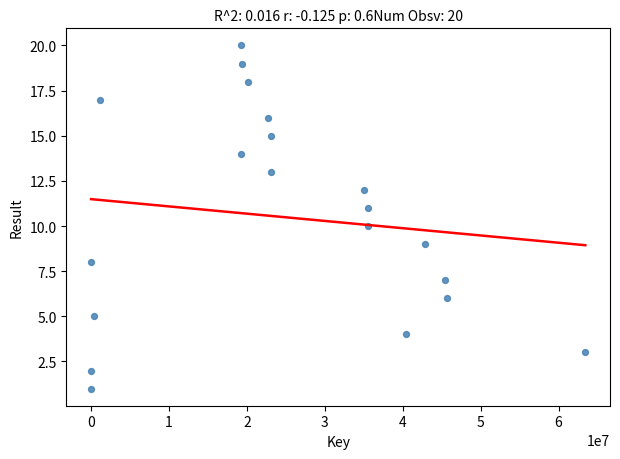

What is the range of Y values (max minus min)?

19